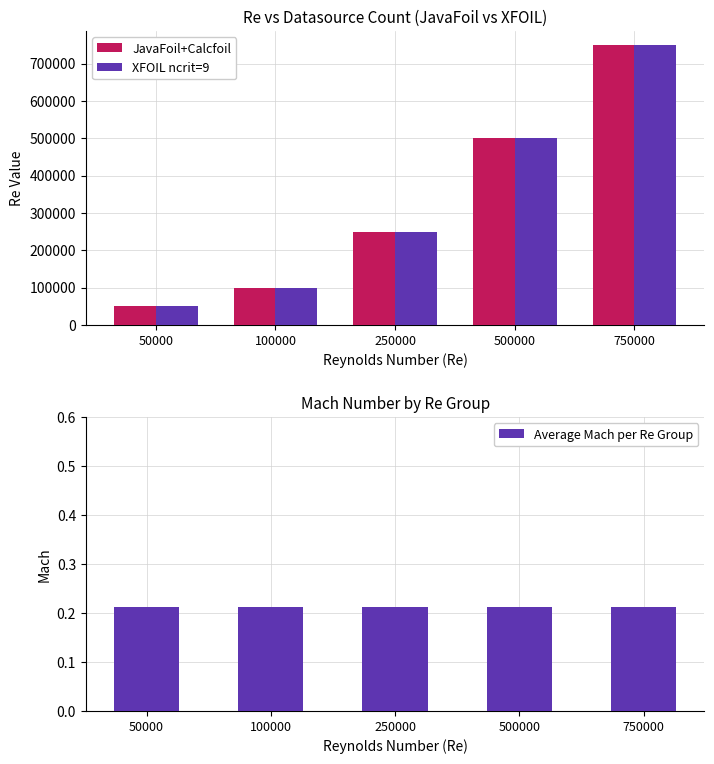

The value of JavaFoil+Calcfoil at 750000 is 750000.0. True or false?

True